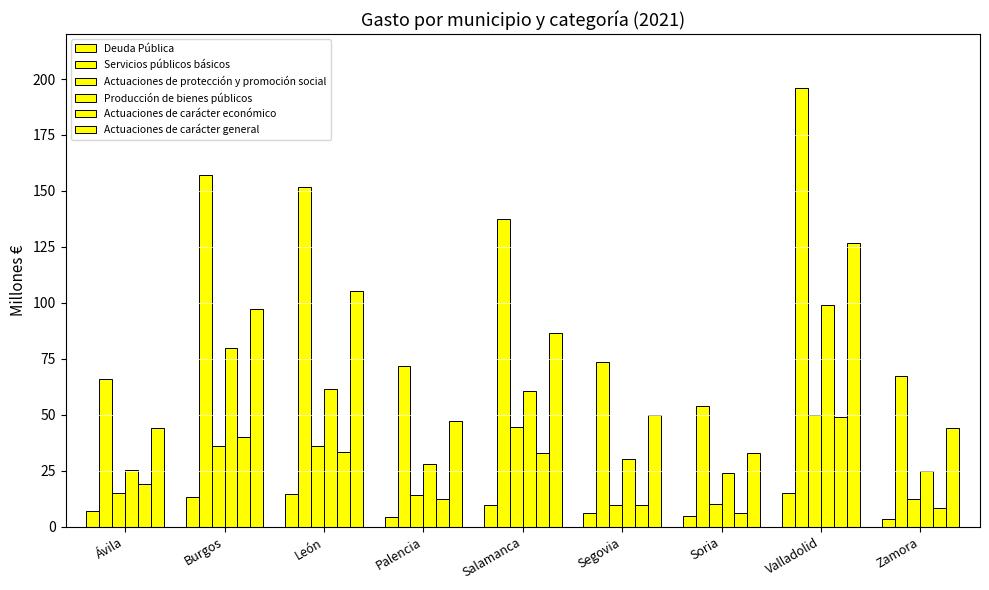

How many data points in Producción de bienes públicos are less than 30?

4